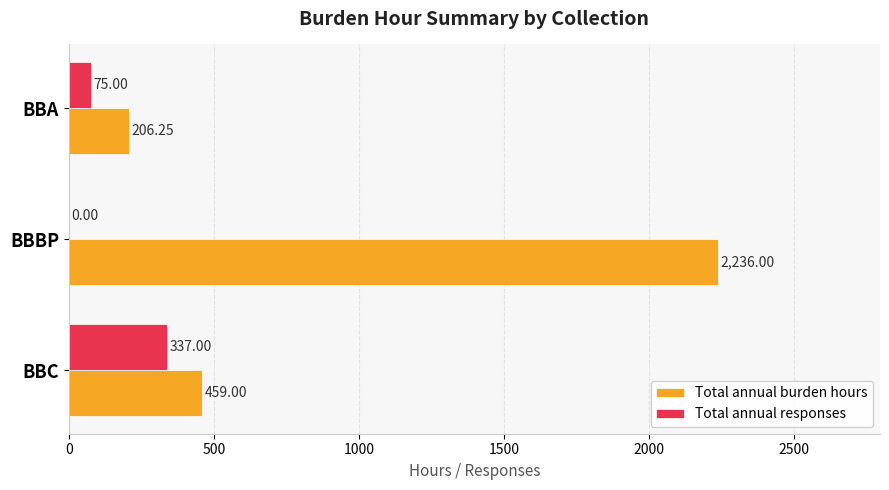

At which category is the sum across all series the highest?

BBBP